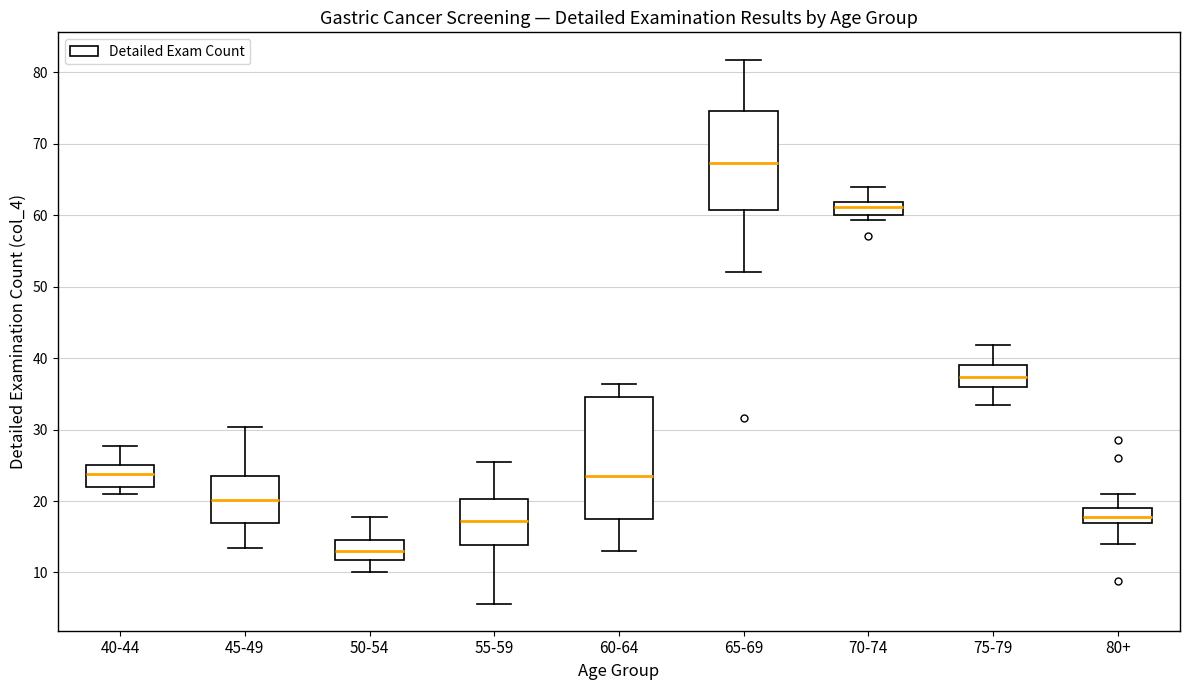

Reading left to right, transcribe this box plot: for each box, give where its median line is, the range the box spans, and where its two whiskers end, as read against the y-axis. The values are not printed on the chart, so give them approximately, as read against the axis.

40-44: median 24, box 22 to 25, whiskers 21 to 28
45-49: median 20, box 17 to 23, whiskers 13 to 30
50-54: median 13, box 12 to 15, whiskers 10 to 18
55-59: median 17, box 14 to 20, whiskers 6 to 25
60-64: median 24, box 18 to 35, whiskers 13 to 36
65-69: median 67, box 61 to 75, whiskers 52 to 82
70-74: median 61, box 60 to 62, whiskers 59 to 64
75-79: median 37, box 36 to 39, whiskers 33 to 42
80+: median 18, box 17 to 19, whiskers 14 to 21